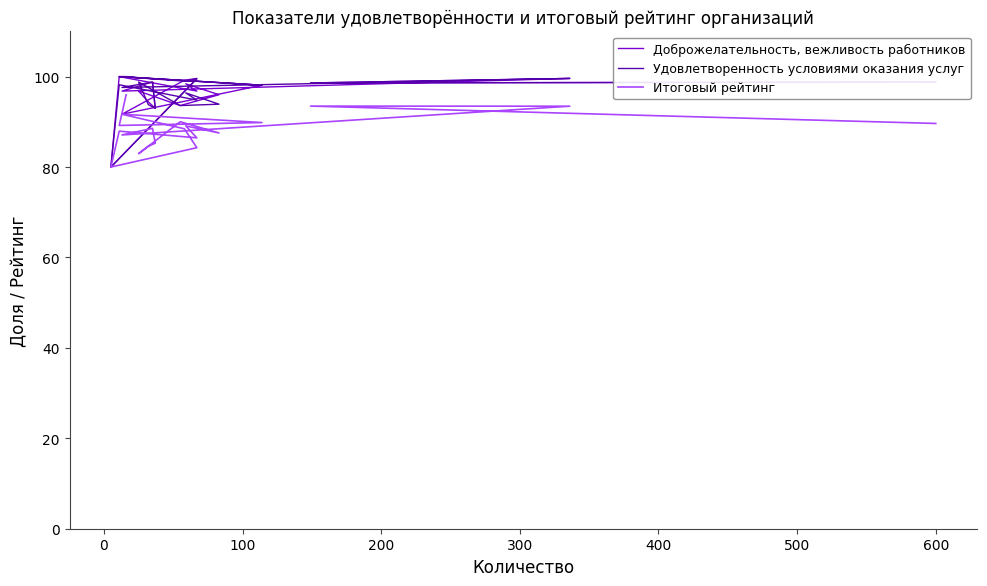

Count the number of categories in the chart.

20